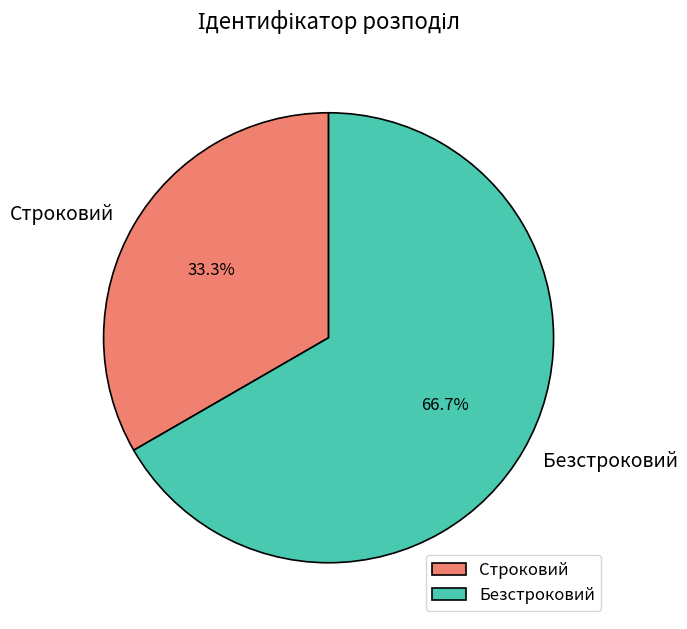

To the nearest percent, what is the average slice percentage?

50%